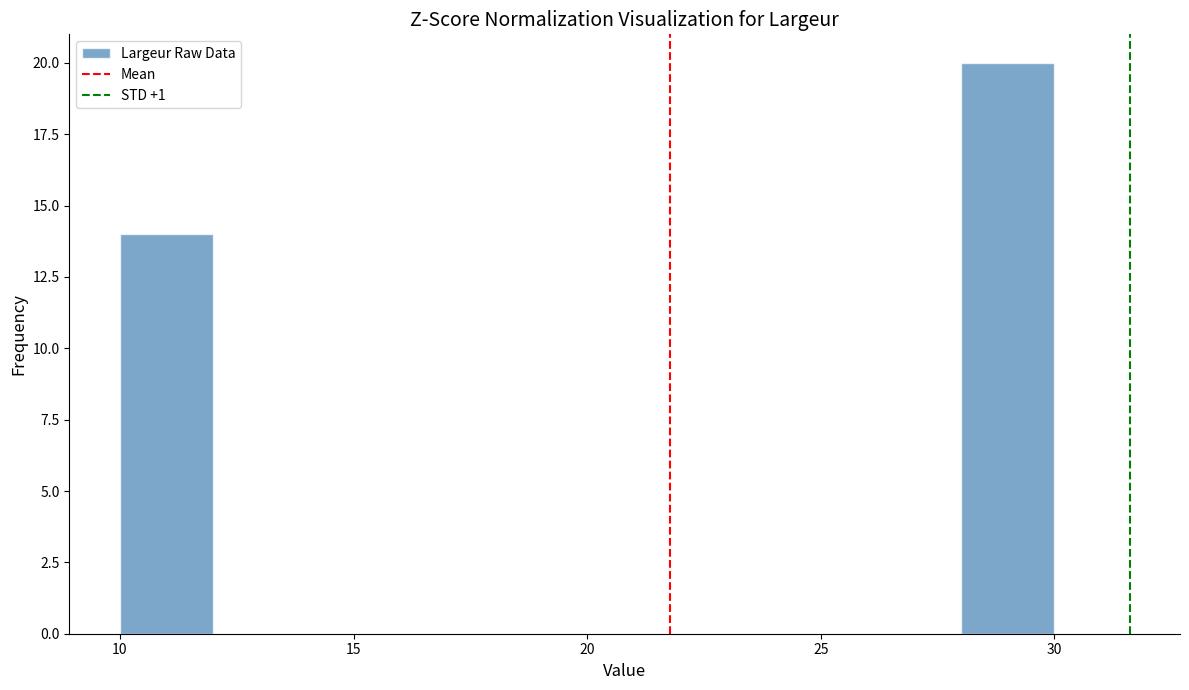

Reading left to right, transcribe this chart: for each bar, give the range it covers on the x-axis and its height. The values are not printed on the chart, so give them approximately, as read against the axis.

10 to 12: 14
12 to 14: 0
14 to 16: 0
16 to 18: 0
18 to 20: 0
20 to 22: 0
22 to 24: 0
24 to 26: 0
26 to 28: 0
28 to 30: 20